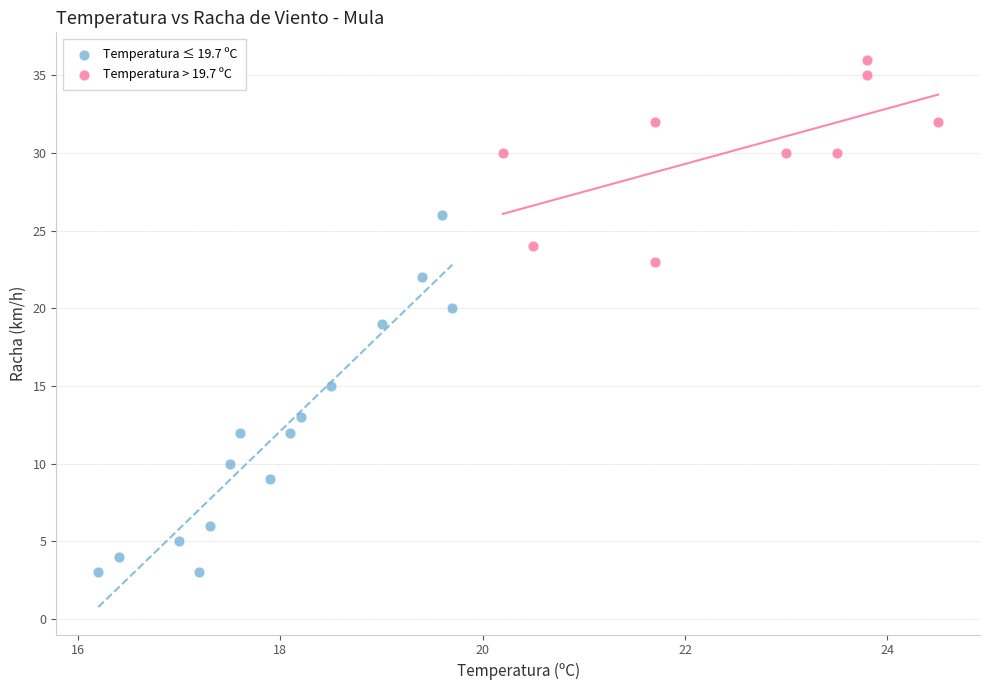

Which series contains the lowest Y value?

Temperatura ≤ 19.7 ºC